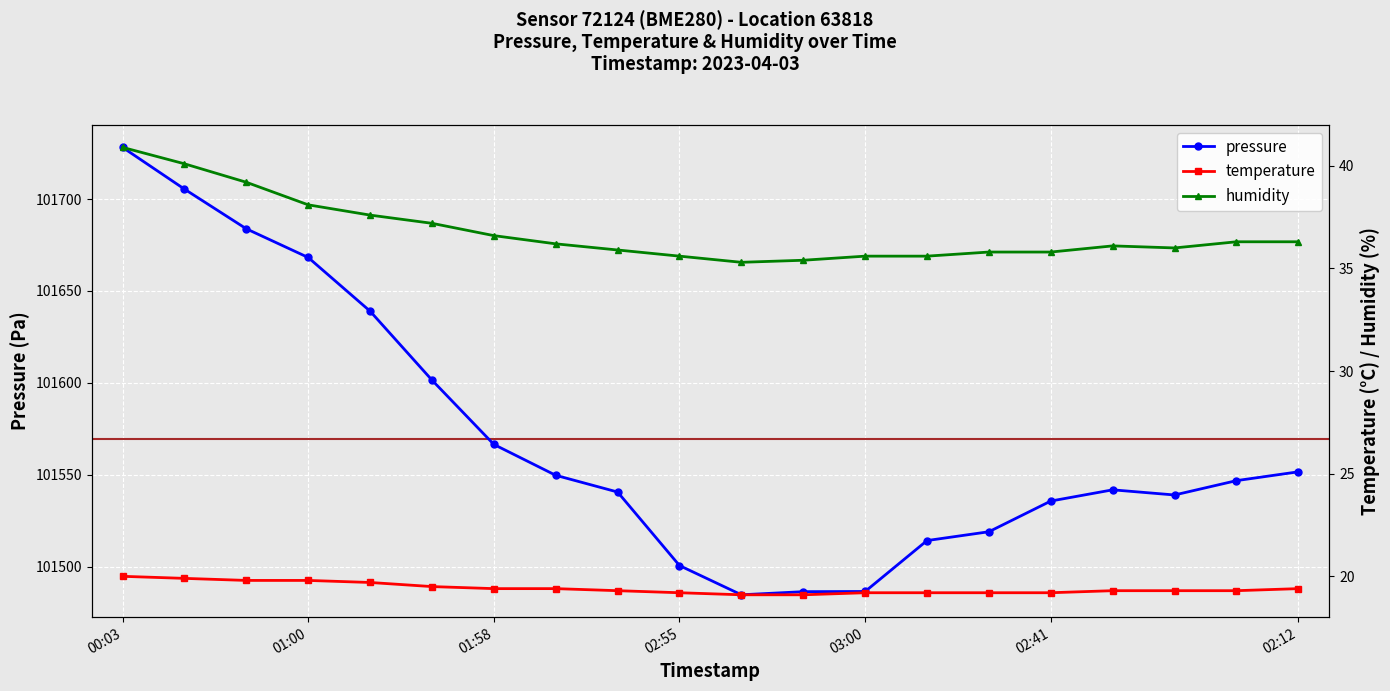

What is the difference between the maximum and minimum values in the humidity series?

5.6